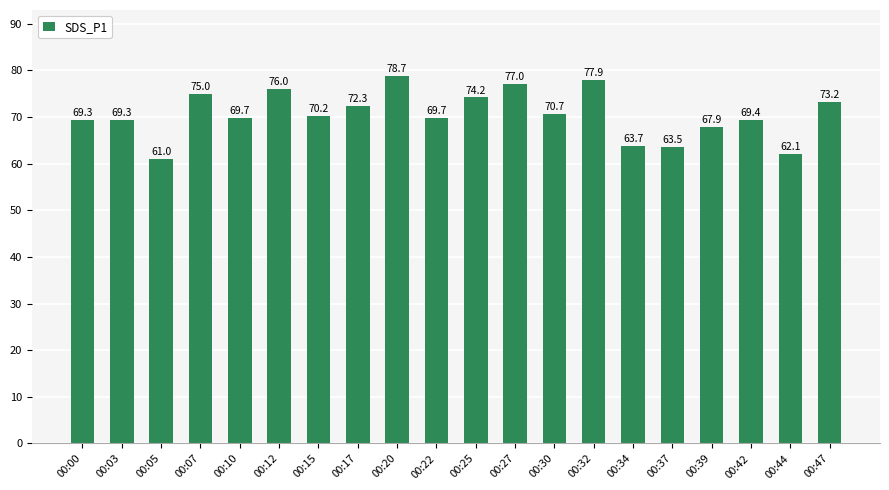

What is the approximate value at 00:12?

76.0